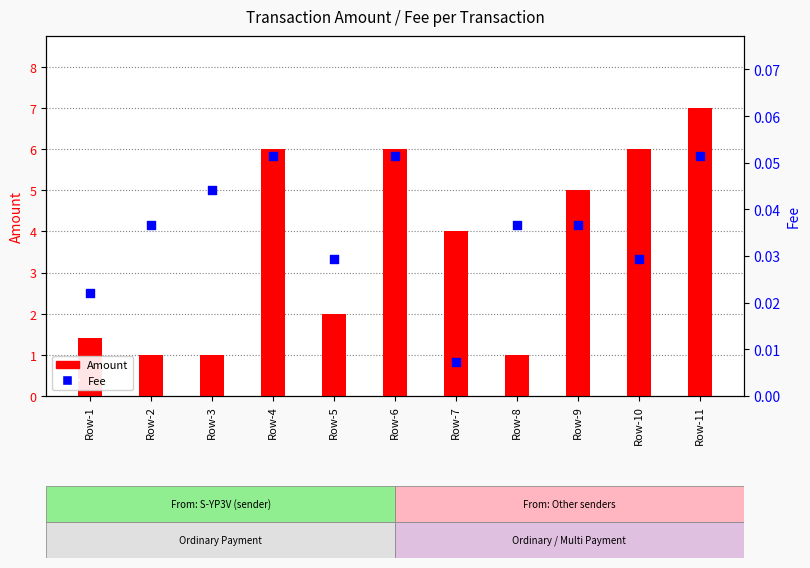

What is the total value across all series at Row-3?

1.0